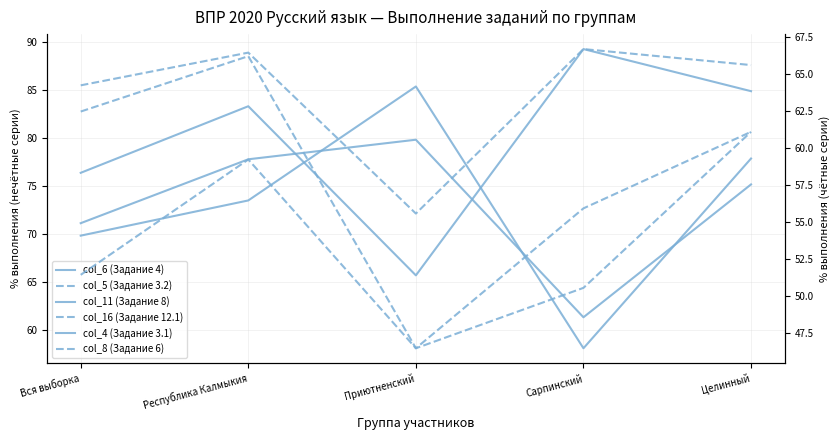

Reading right to left, what are all the values shown in this chart?

col_6 (Задание 4): 77.8	58.1	85.3	73.5	69.8
col_11 (Задание 8): 75.1	61.3	79.8	77.8	71.1
col_4 (Задание 3.1): 84.9	89.2	65.7	83.3	76.3
col_5 (Задание 3.2): 65.6	66.7	55.6	66.4	64.2
col_16 (Задание 12.1): 61.1	55.9	46.5	66.2	62.5
col_8 (Задание 6): 61.1	50.5	46.5	59.2	51.4